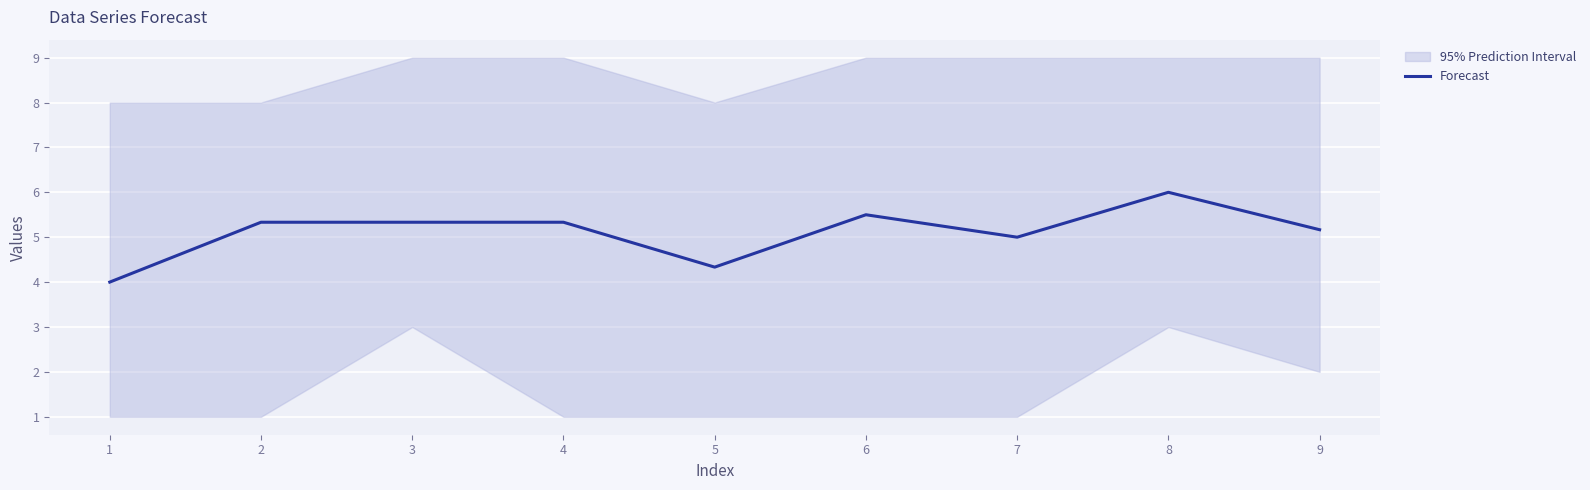

How many lines are shown in the chart?

1